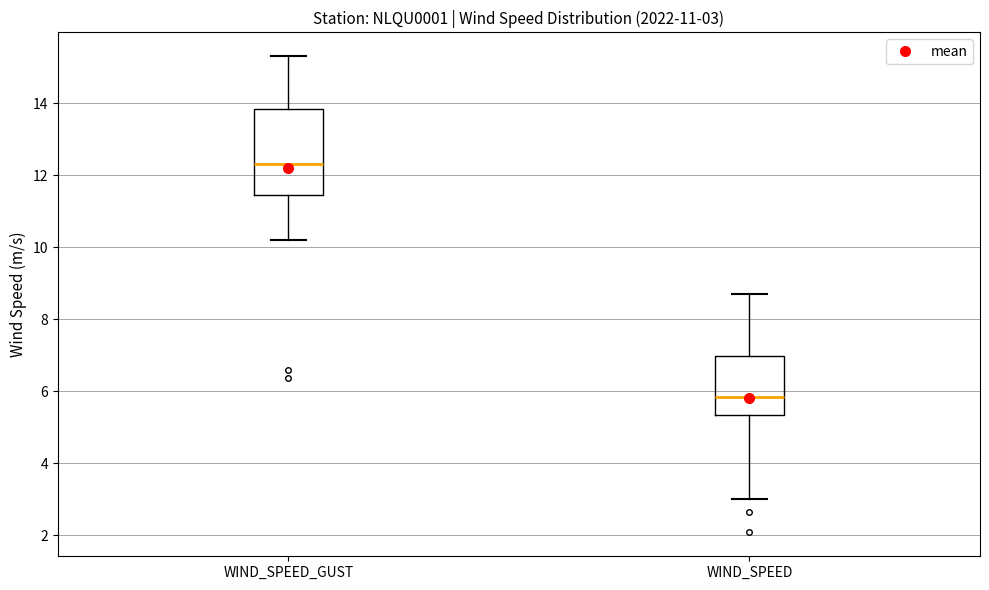

Which box is the tallest, from its lower edge to its upper edge?

WIND_SPEED_GUST